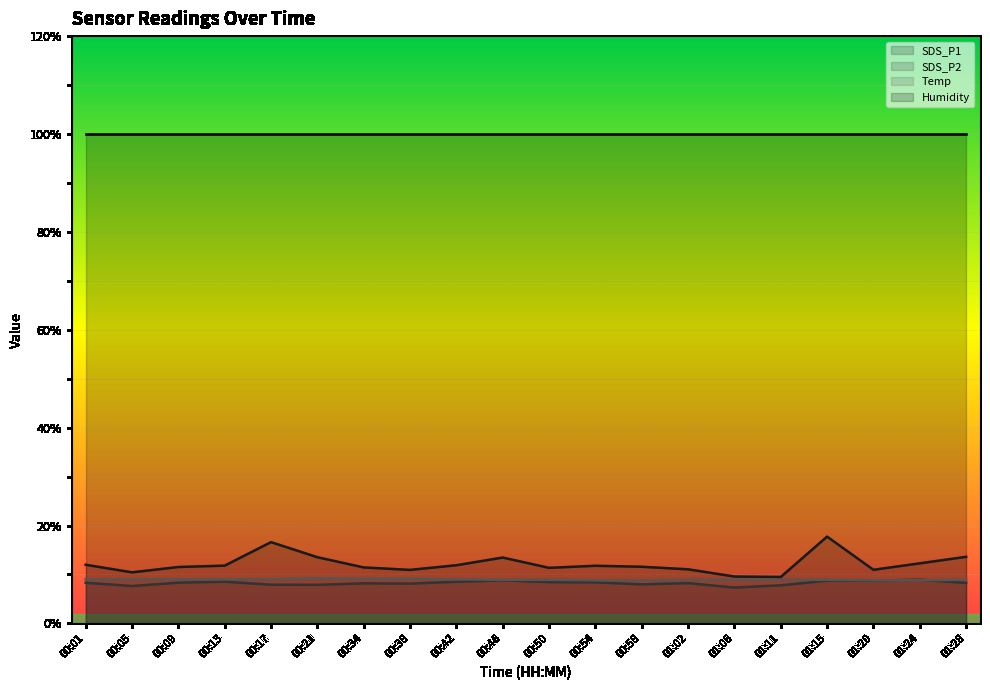

True or false: SDS_P1 has a value of 3.4 at 00:05.

False